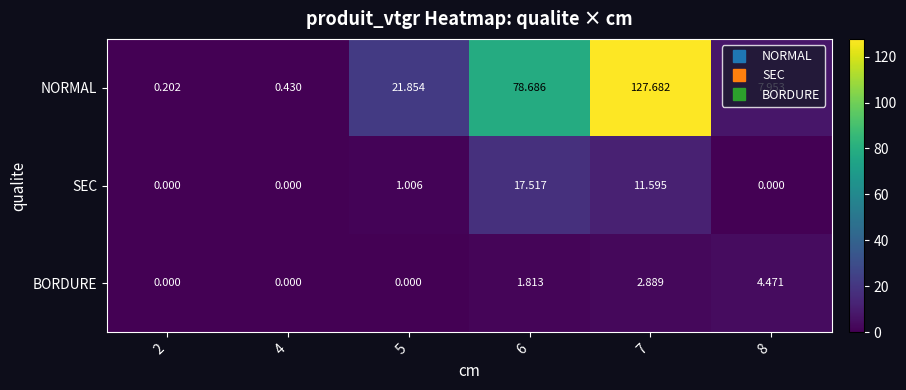

What is the greatest value displayed?

127.7